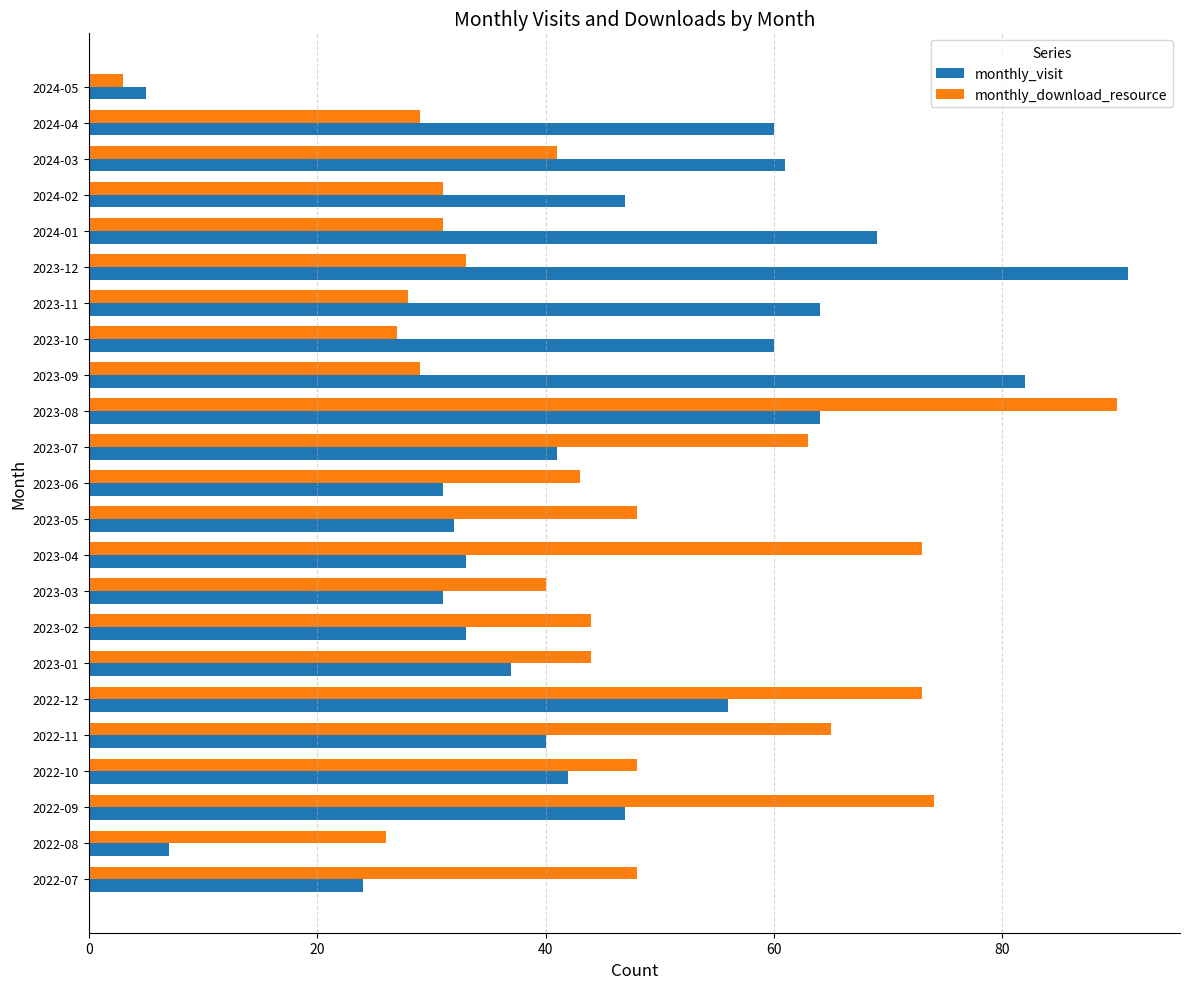

Which series changed the most between 2023-05 and 2024-05?

monthly_download_resource